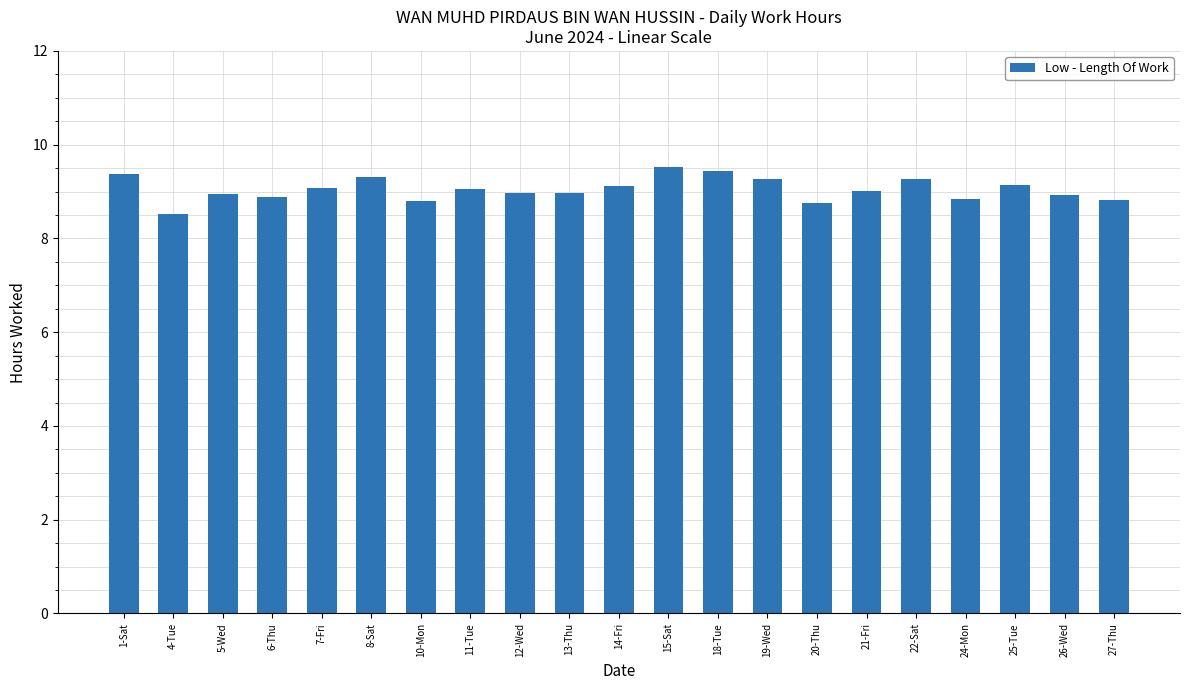

What is the value of the 11th bar from the left?

9.1